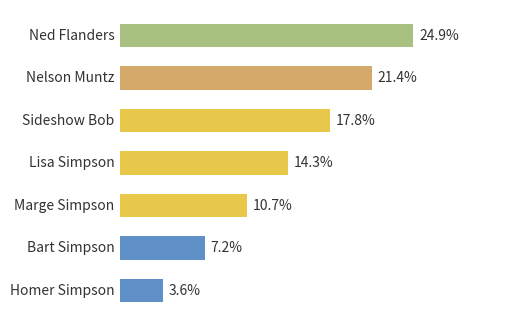

How many bars are there in total?

7